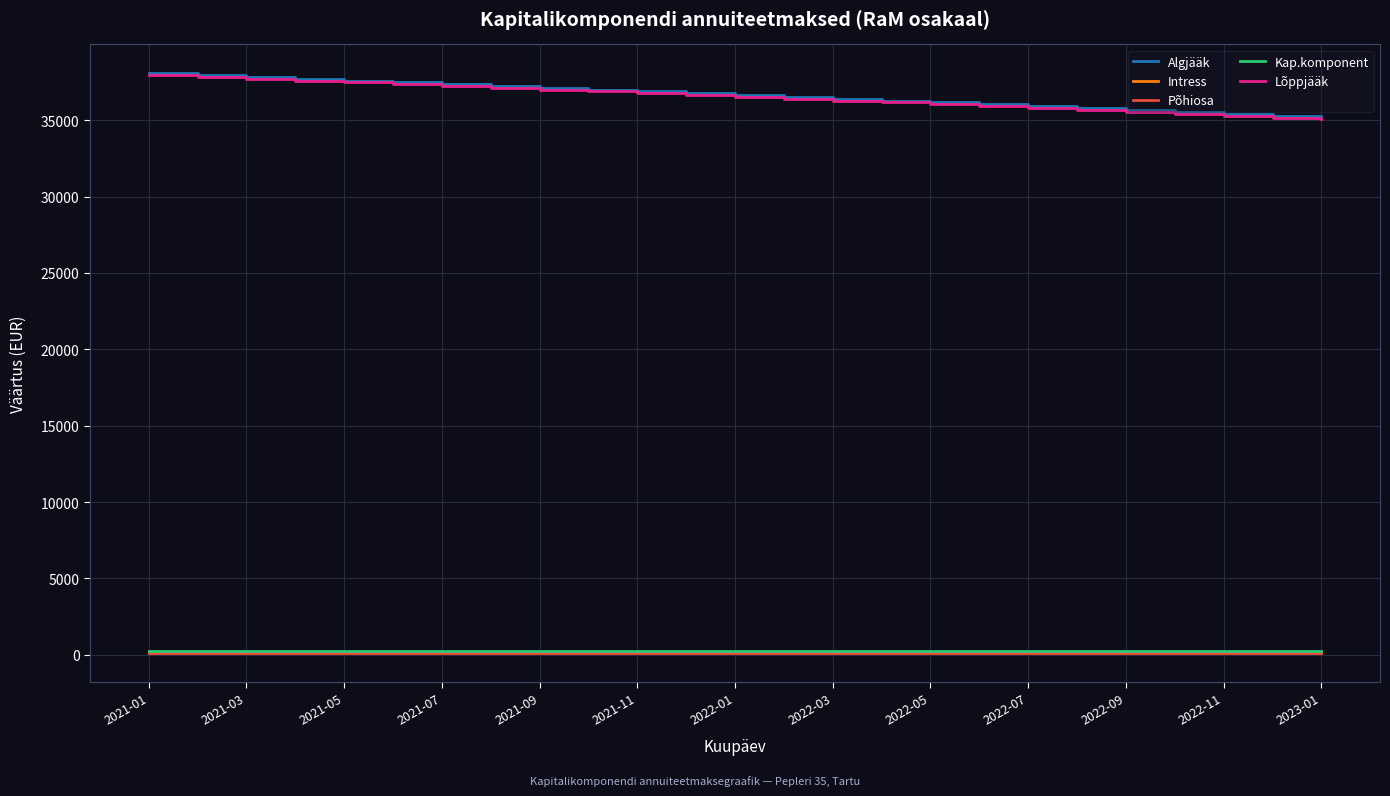

True or false: Kap.komponent and Algjääk cross at least once.

False